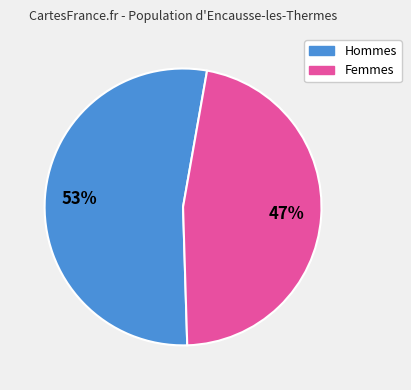

Is there a majority slice in this chart?

Yes